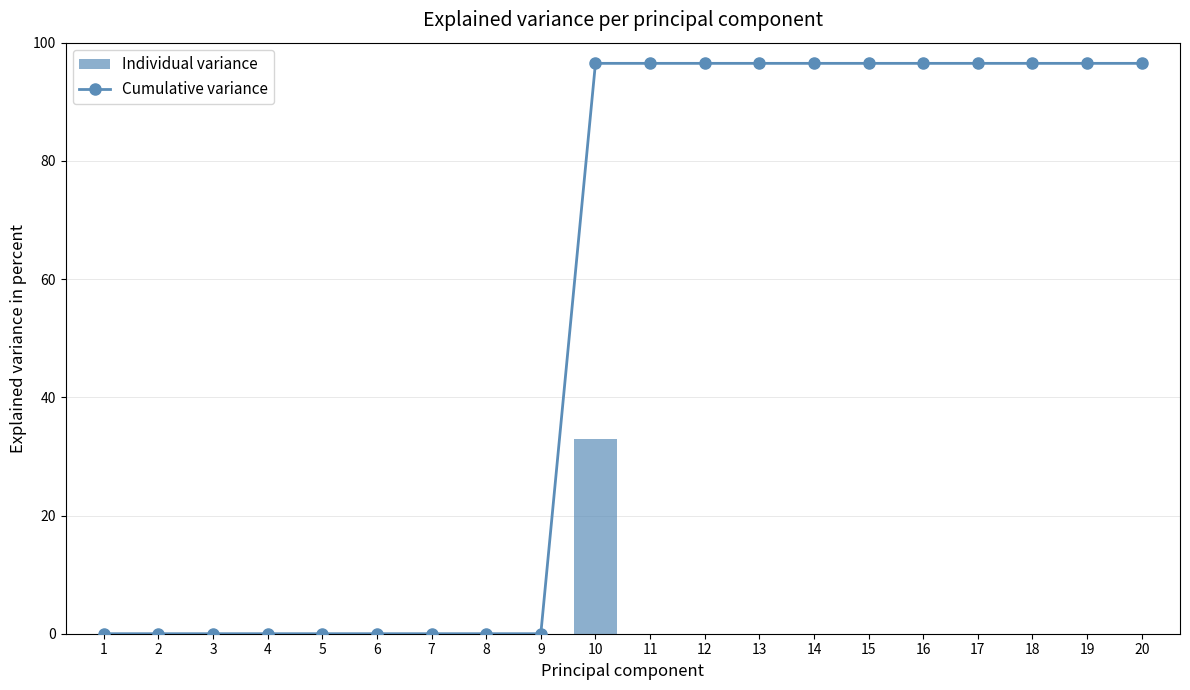

The Individual variance series shows 17 at 6. True or false?

False